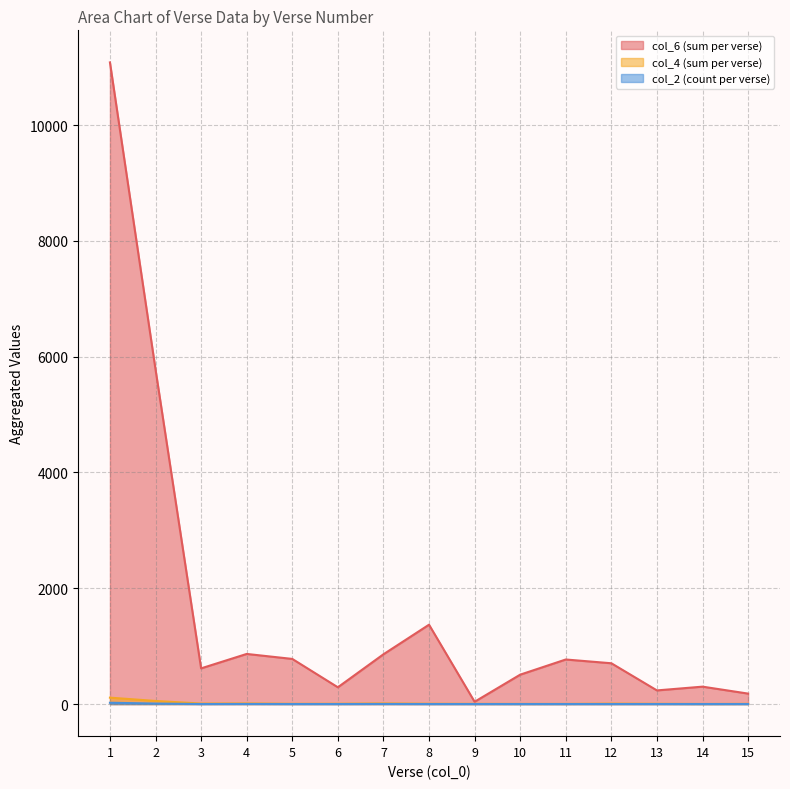

True or false: col_2 (count per verse) and col_6 (sum per verse) cross at least once.

False